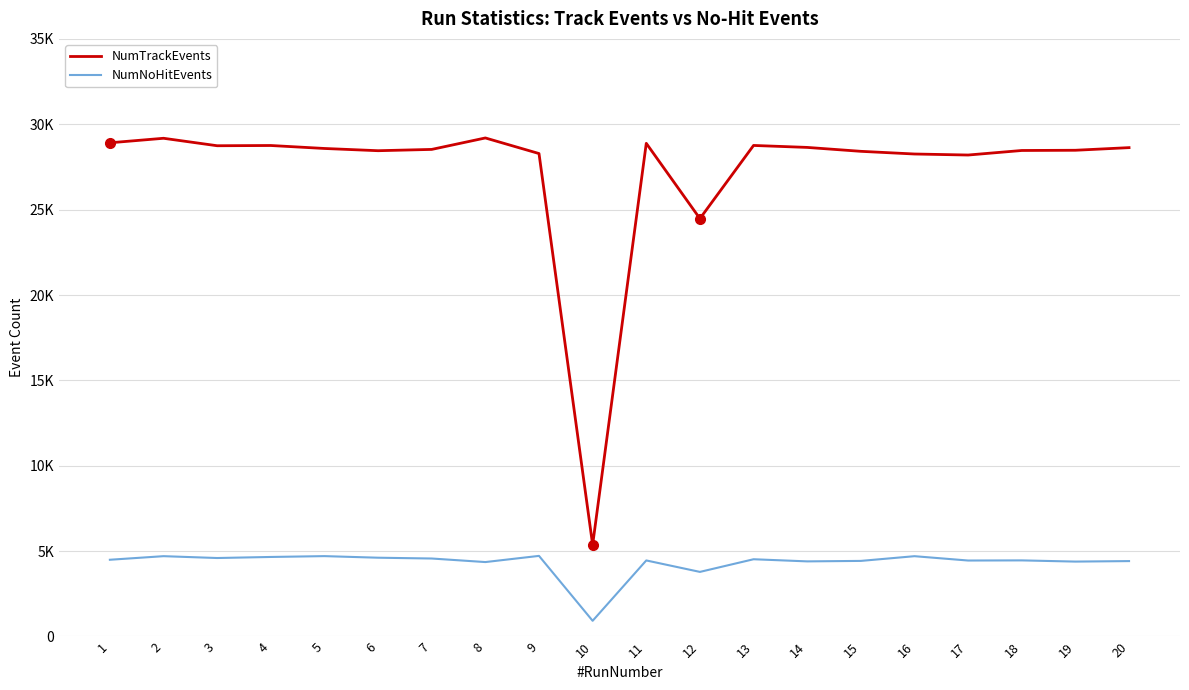

Reading right to left, what are all the values shown in this chart?

NumTrackEvents: 20=28631	19=28477	18=28464	17=28198	16=28258	15=28415	14=28644	13=28759	12=24475	11=28884	10=5369	9=28285	8=29198	7=28527	6=28451	5=28582	4=28756	3=28742	2=29179	1=28915
NumNoHitEvents: 20=4416	19=4387	18=4457	17=4449	16=4703	15=4427	14=4399	13=4524	12=3783	11=4454	10=919	9=4721	8=4359	7=4567	6=4614	5=4707	4=4658	3=4596	2=4704	1=4494